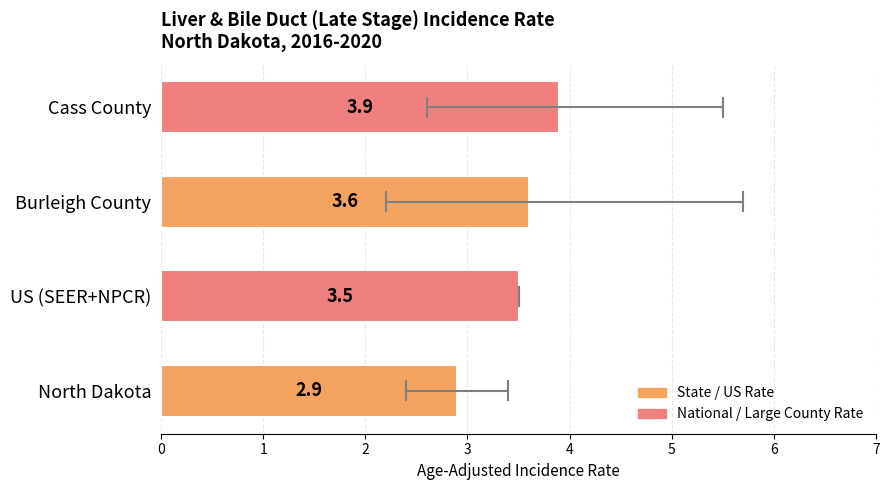

Is it true that the value at North Dakota is 4.0?

False